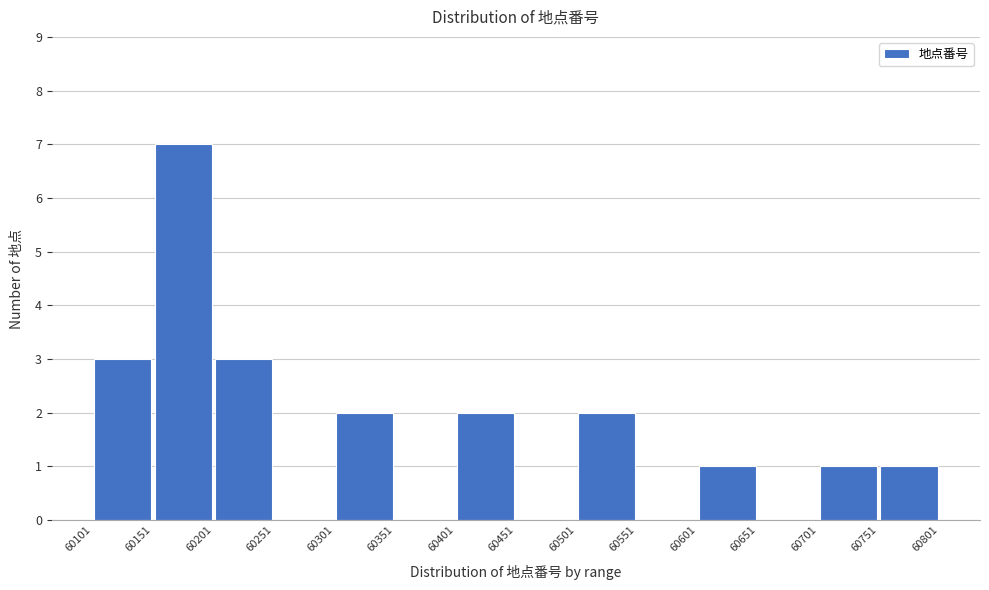

Which range on the x-axis has the tallest bar?

60151 to 60201